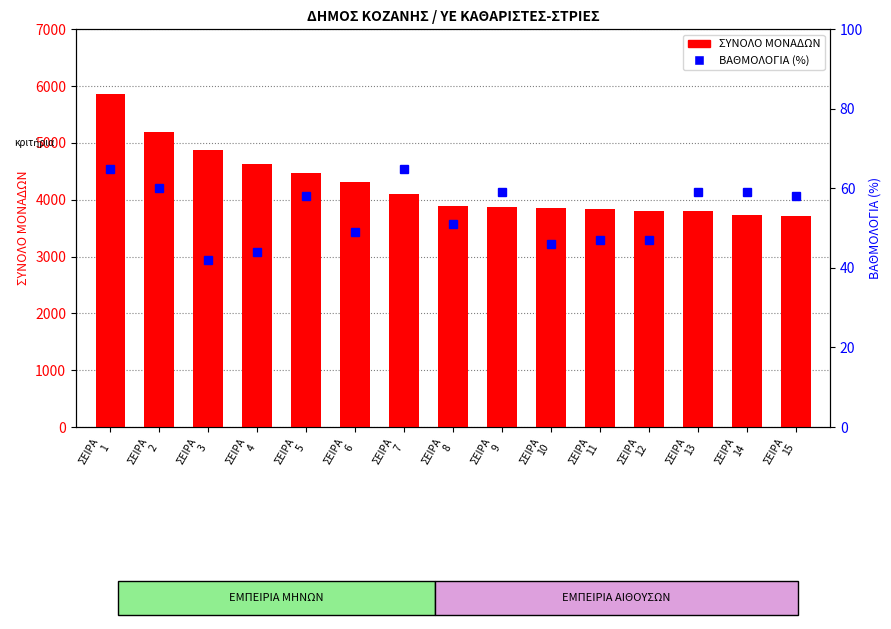

What is the minimum value for ΣΥΝΟΛΟ ΜΟΝΑΔΩΝ?

3712